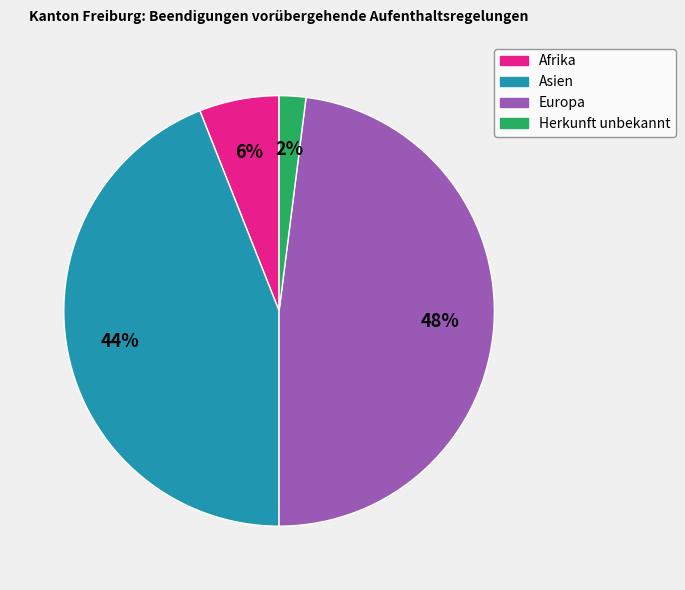

Do Herkunft unbekannt and Asien together represent more than half of the pie?

No